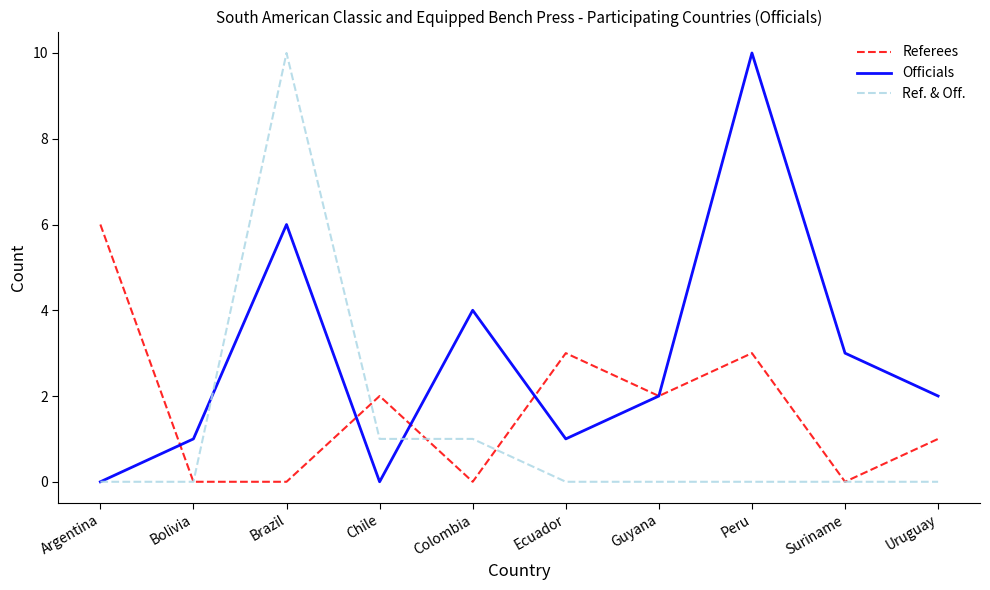

What is the average value of the Officials series?

3